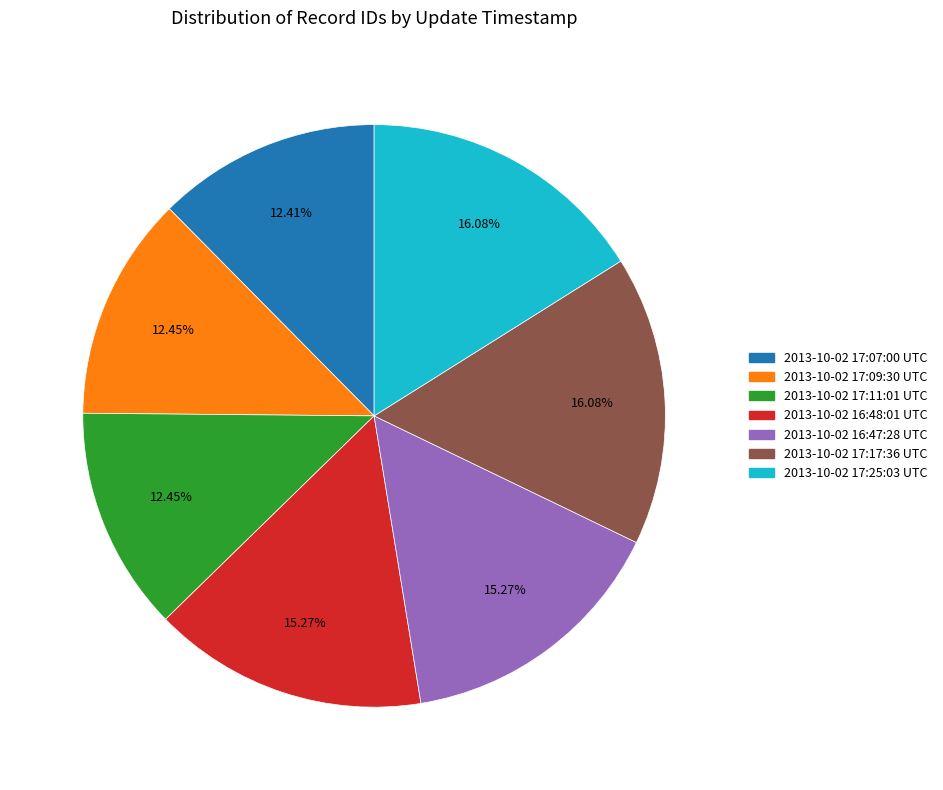

Is it true that 2013-10-02 16:48:01 UTC is 2% of the pie?

False